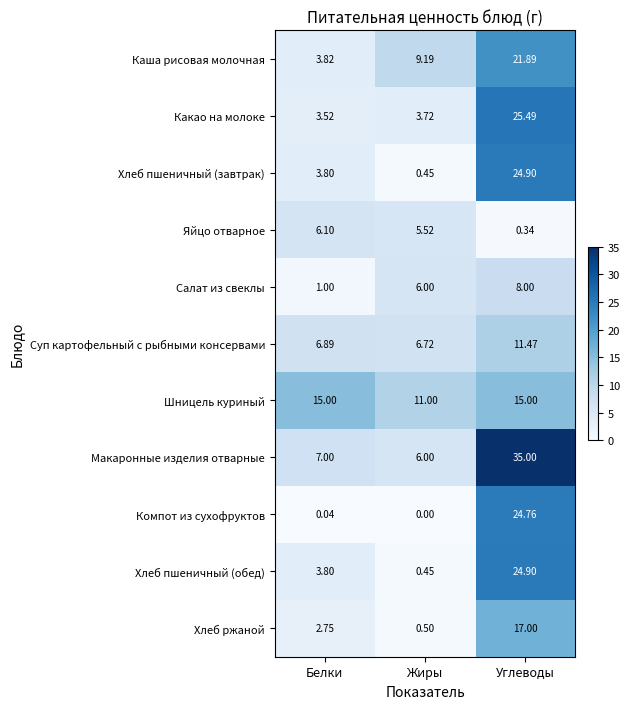

Where does the Хлеб ржаной series first go above 2?

Белки